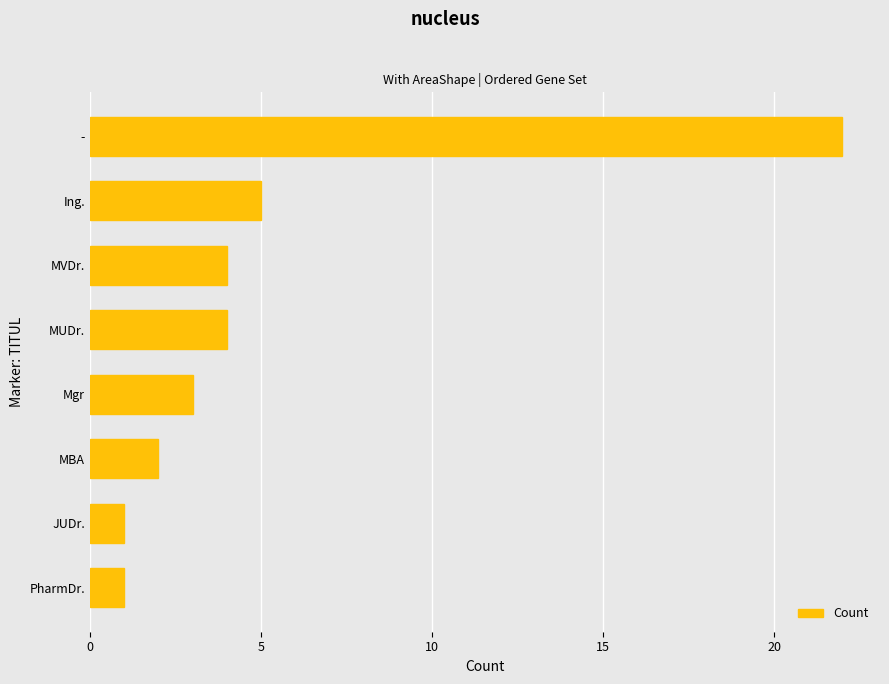

Reading bottom to top, list all the values displayed in this chart.

1	1	2	3	4	4	5	22